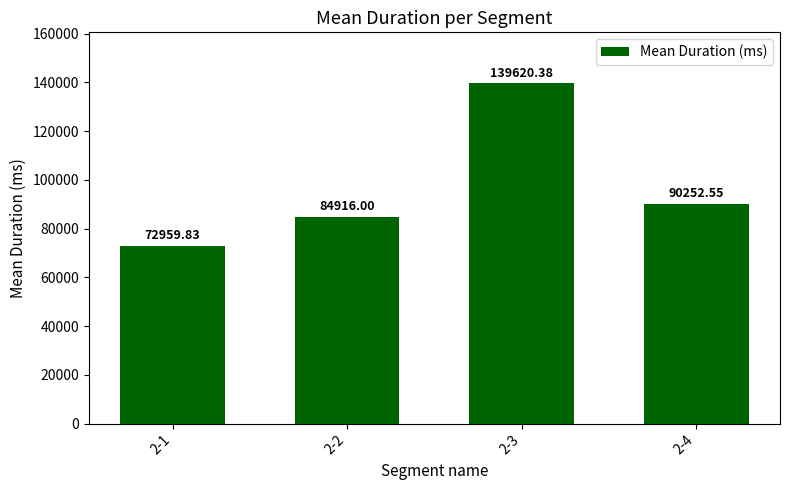

The value at 2-4 is 37136.9. True or false?

False